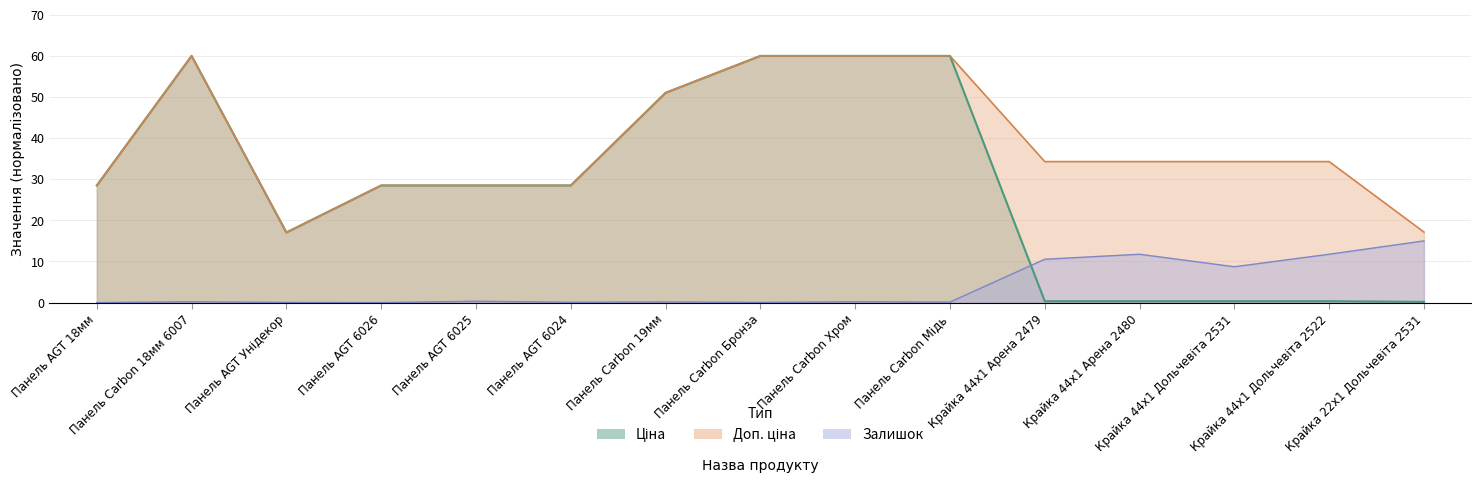

What value does the Доп. ціна series have at Панель Carbon Бронза?

60.0